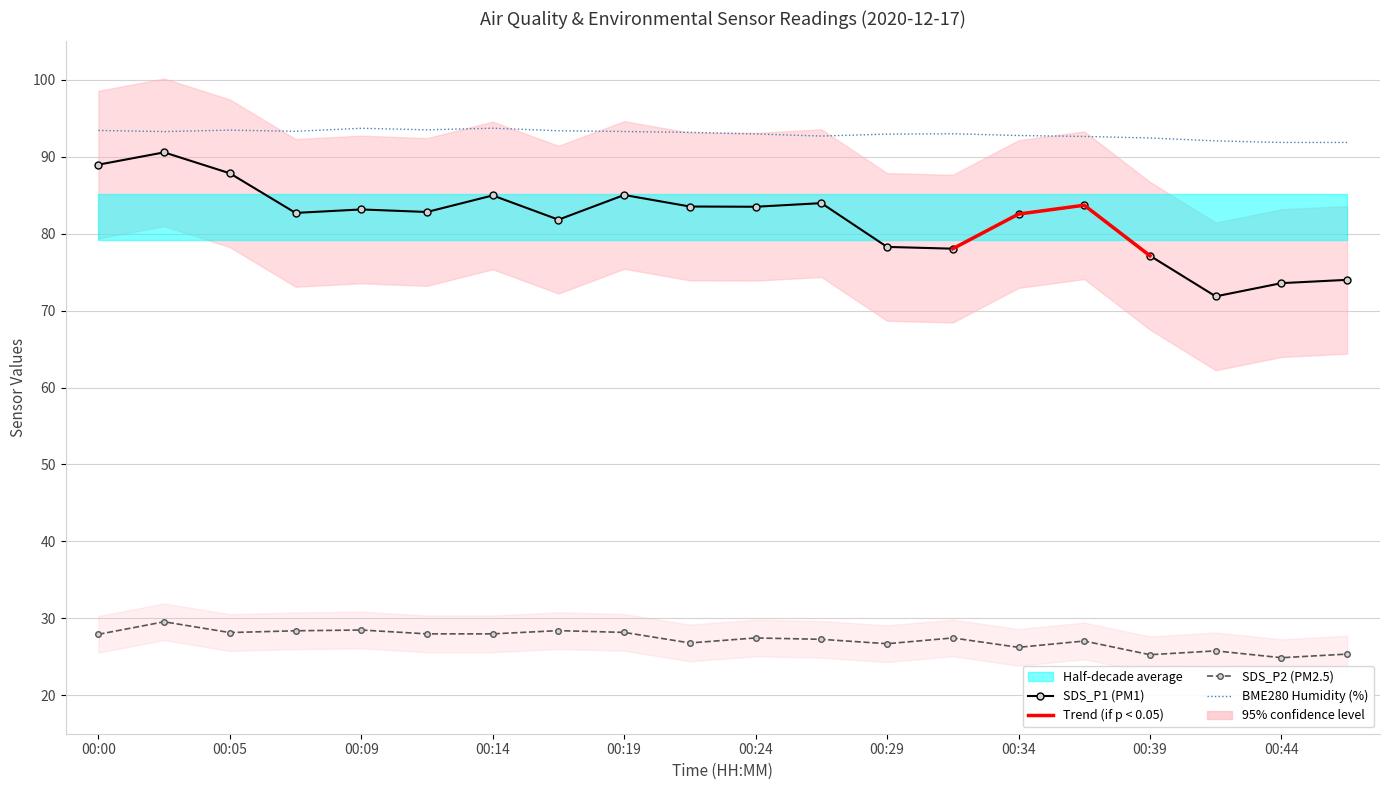

Where is the first local maximum for SDS_P2?

00:02